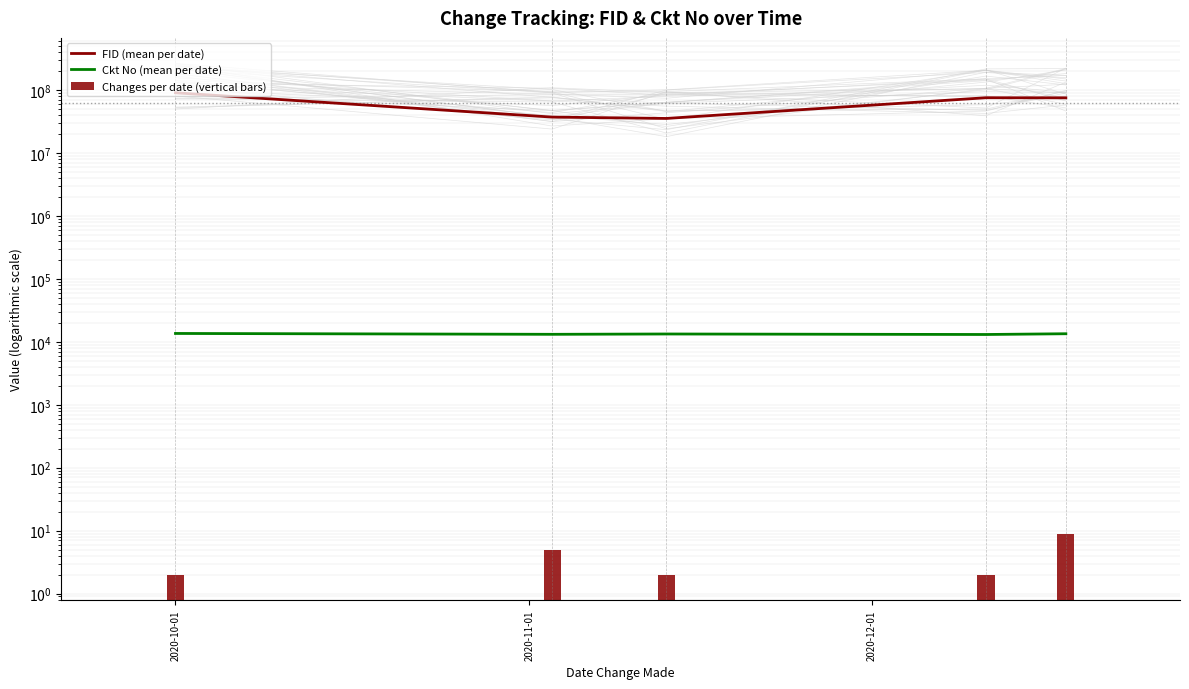

At which label does FID (mean per date) reach its peak?

2020-10-01